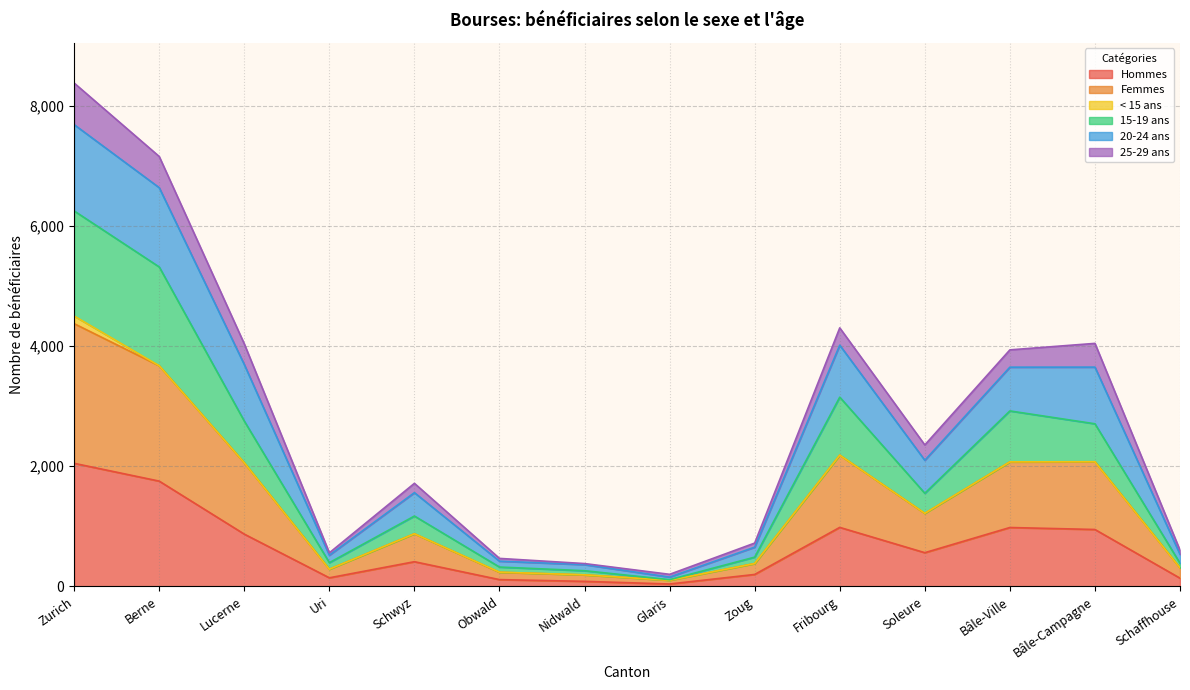

Between Glaris and Nidwald, which is larger?

Nidwald